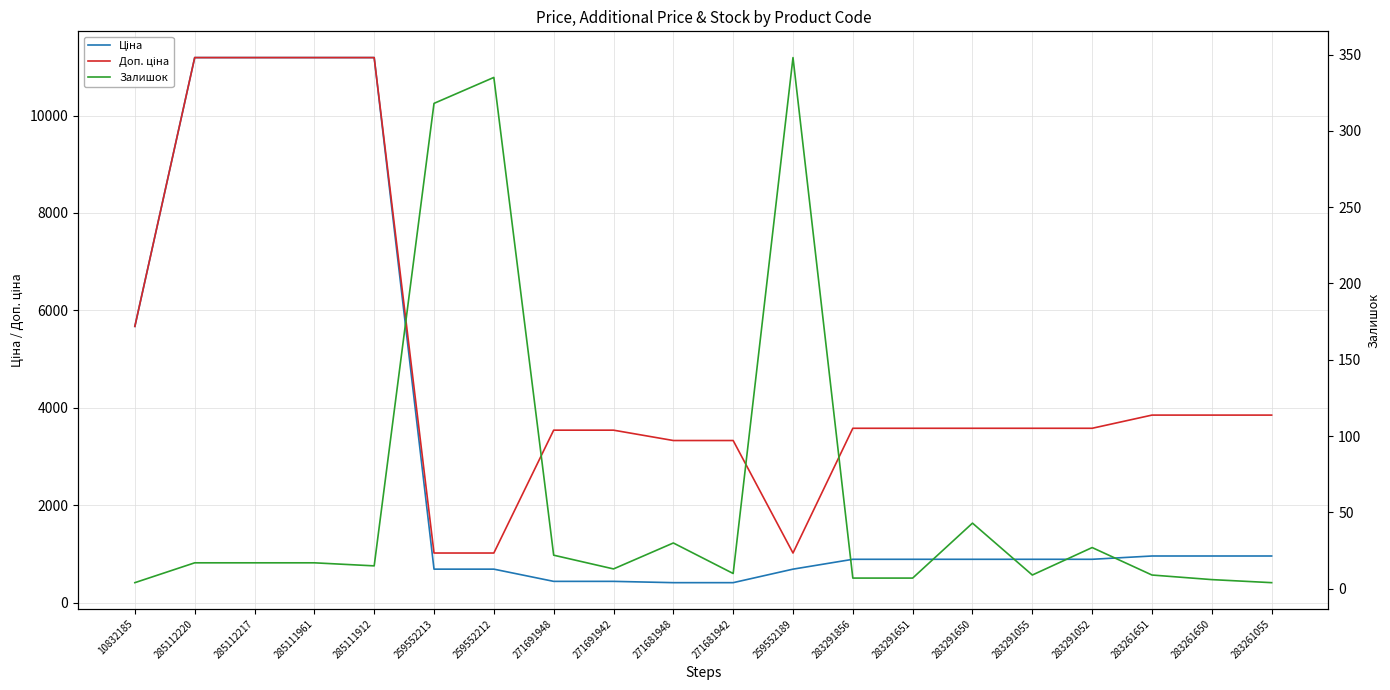

What are all the series names shown in the legend?

Ціна, Доп. ціна, Залишок